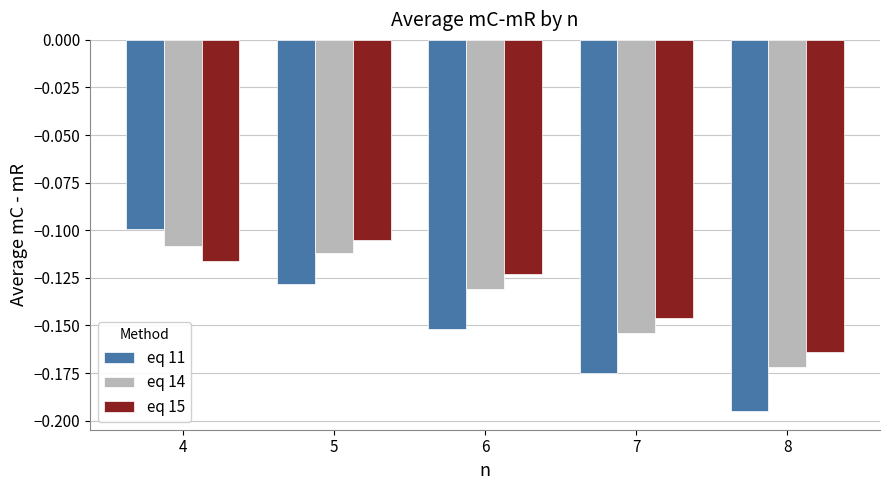

Is the value of eq 11 at 6 greater than the value of eq 14 at 5?

No